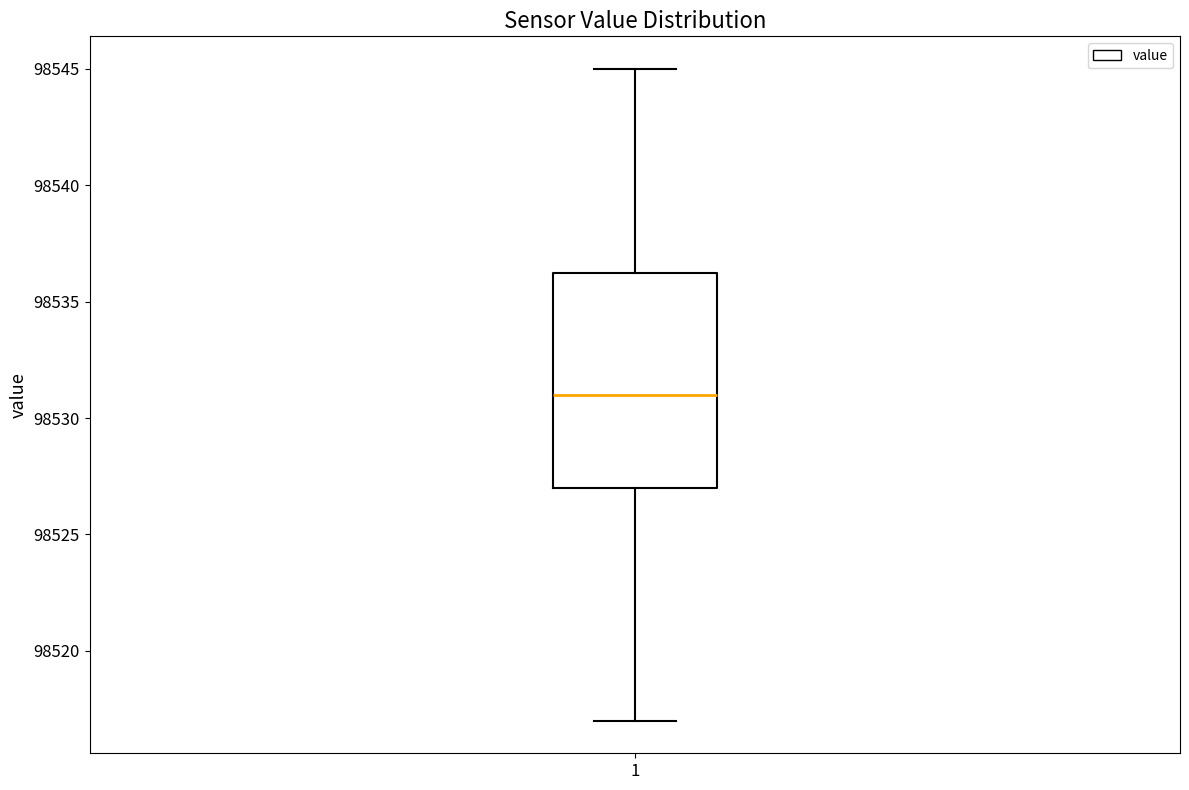

Transcribe this box plot: give where the median line is, the range the box spans, and where the two whiskers end, as read against the y-axis. The values are not printed on the chart, so give them approximately, as read against the axis.

median 98531.0, box 98527.0 to 98536.5, whiskers 98517.0 to 98545.0